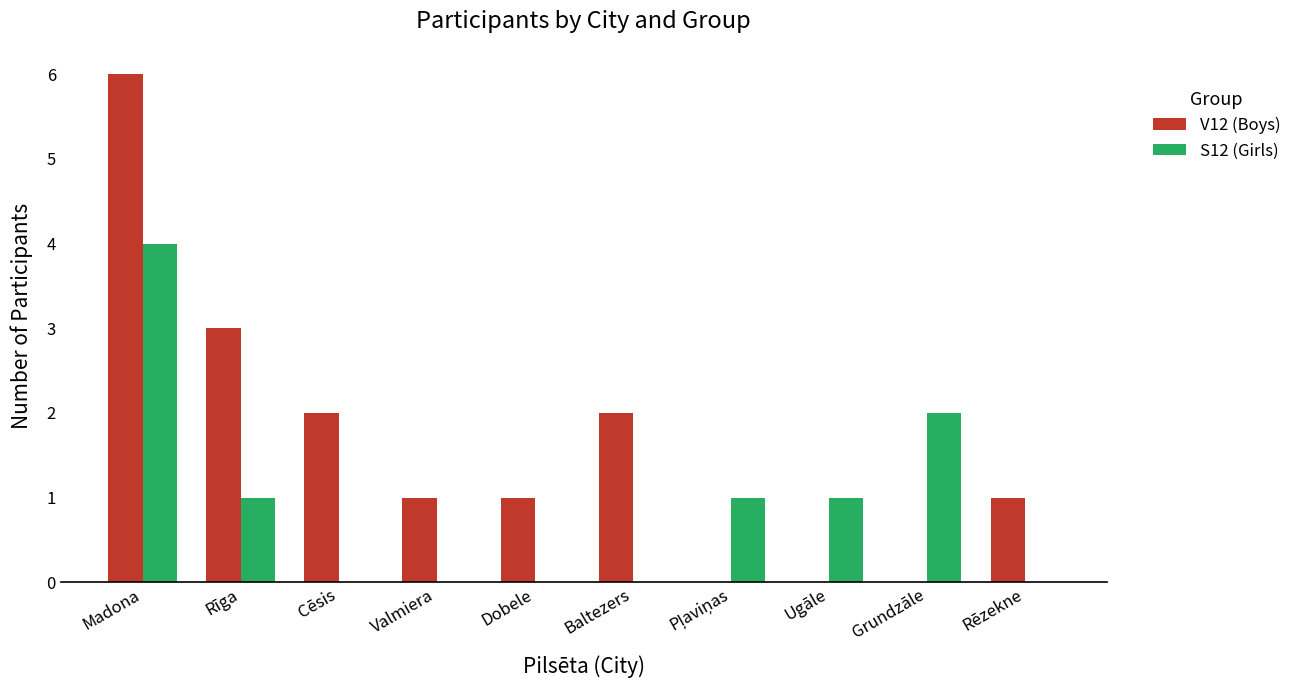

The V12 (Boys) series shows 3 at Rīga. True or false?

True